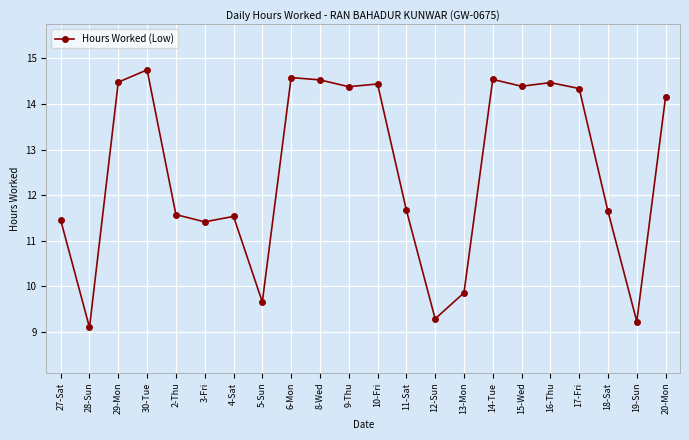

What is the label of the 16th point from the right?

4-Sat